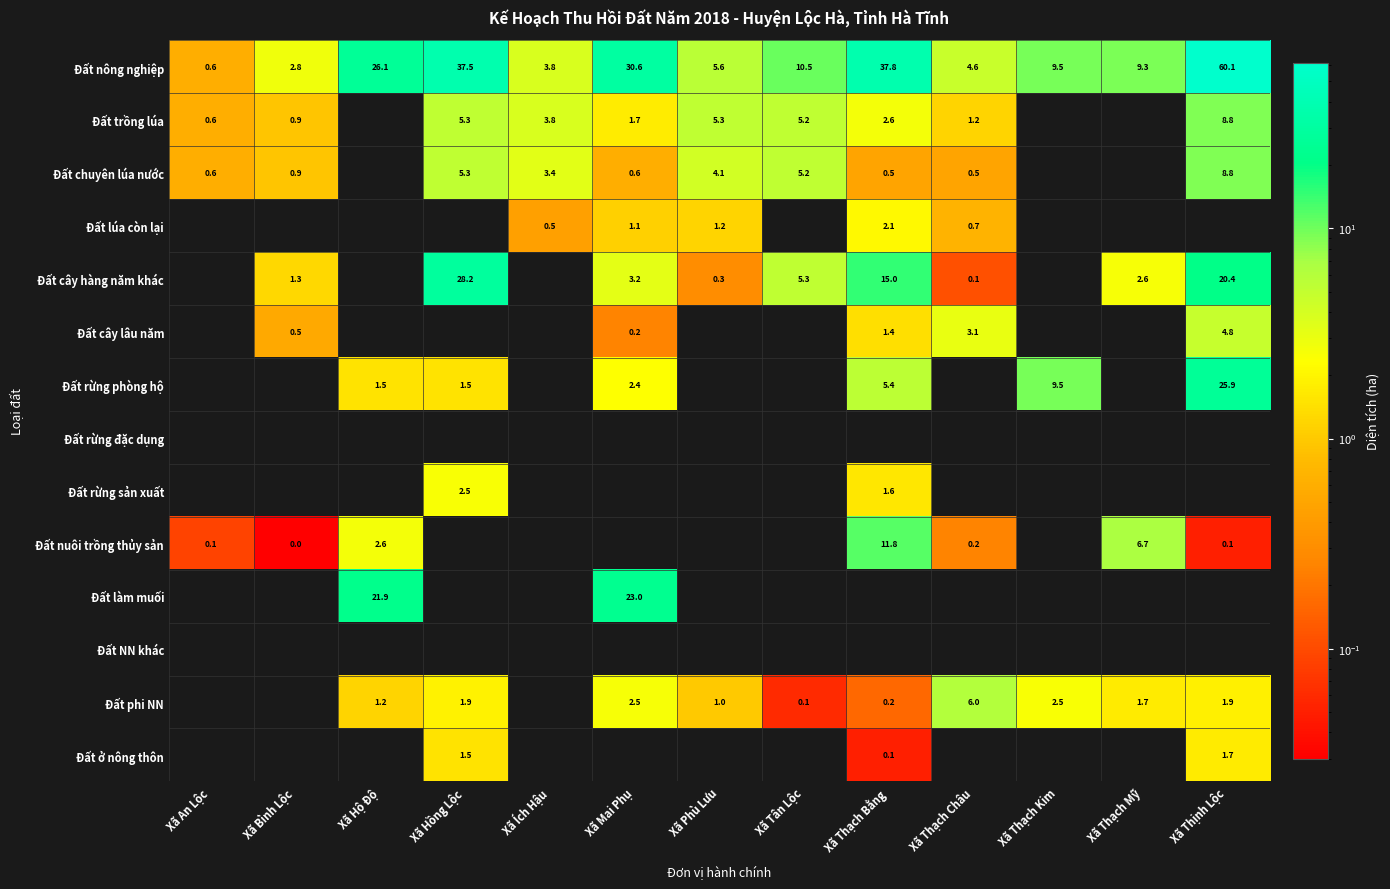

The value of Đất cây hàng năm khác at Xã Thạch Bằng is 23.2. True or false?

False